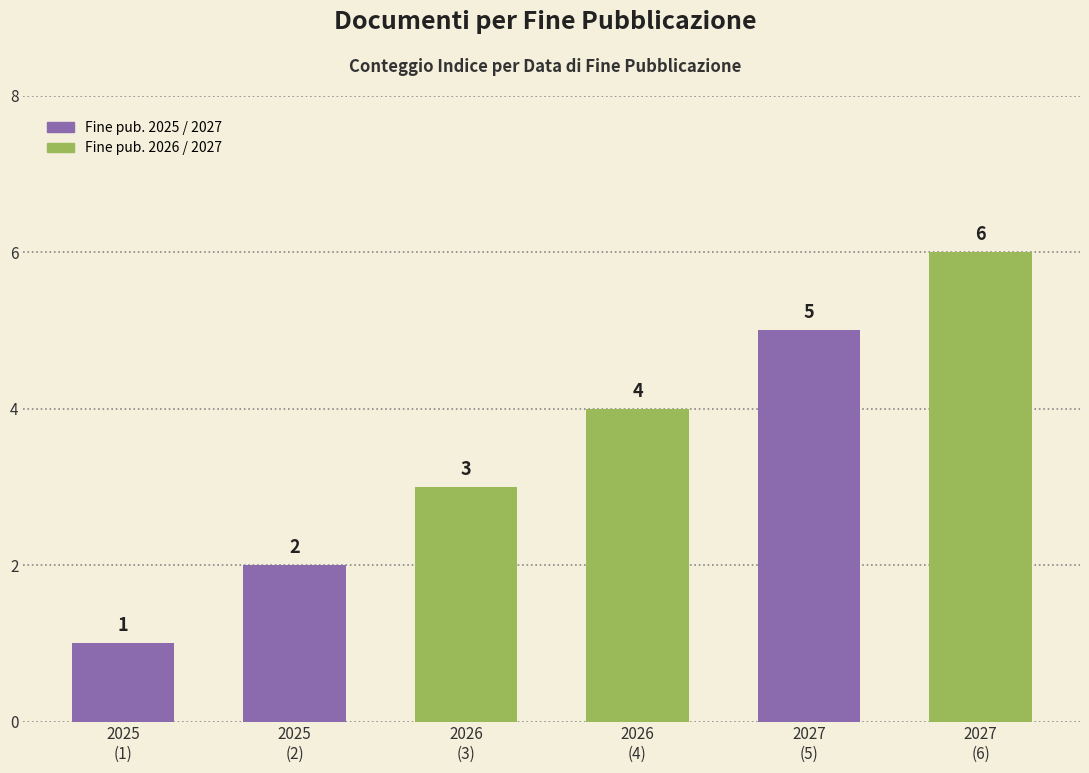

Between 2027
(5) and 2027
(6), which is larger?

2027
(6)